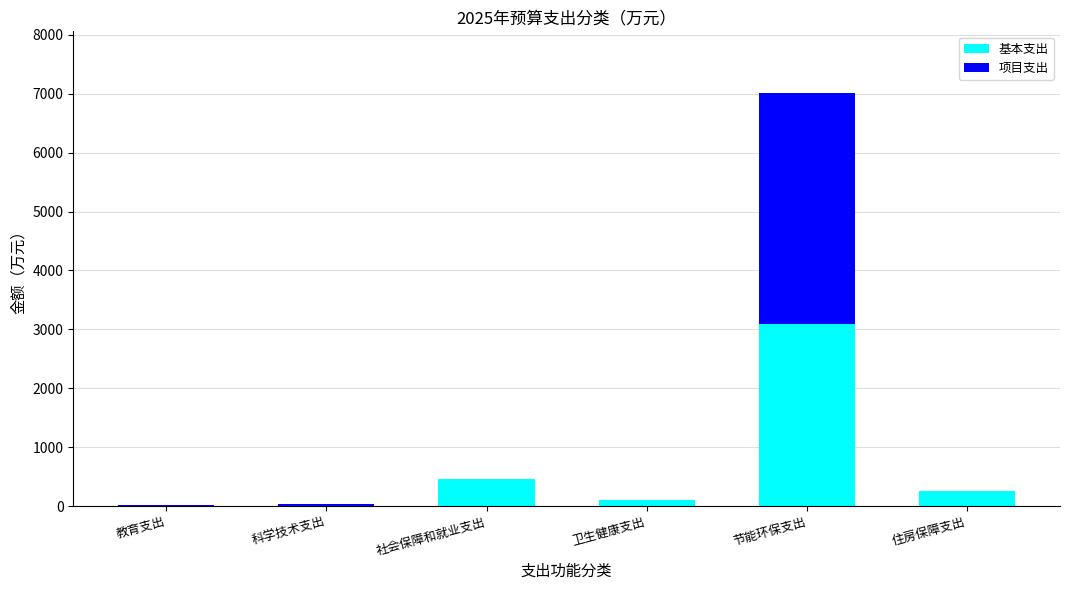

What is the total value across all series at 节能环保支出?

7009.8